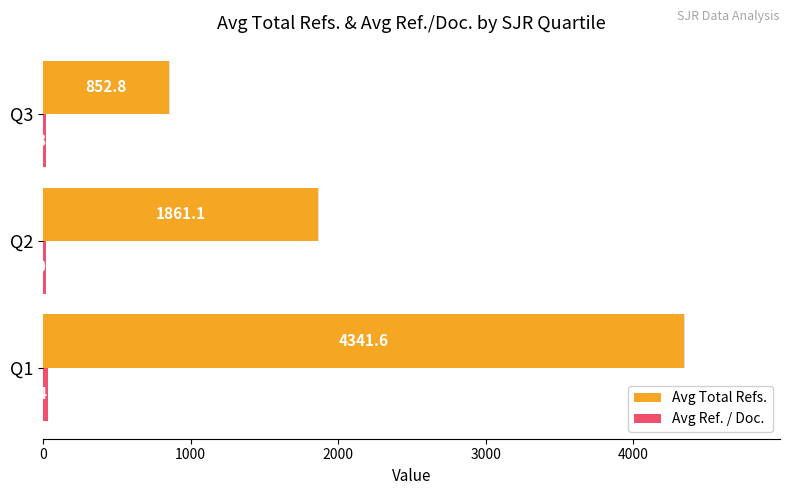

True or false: Avg Total Refs. has a value of 7577.1 at Q1.

False